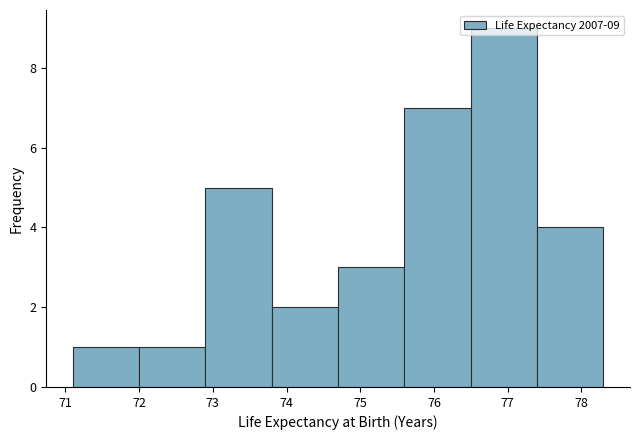

Over which range of the x-axis is the bar tallest?

76.5 to 77.4